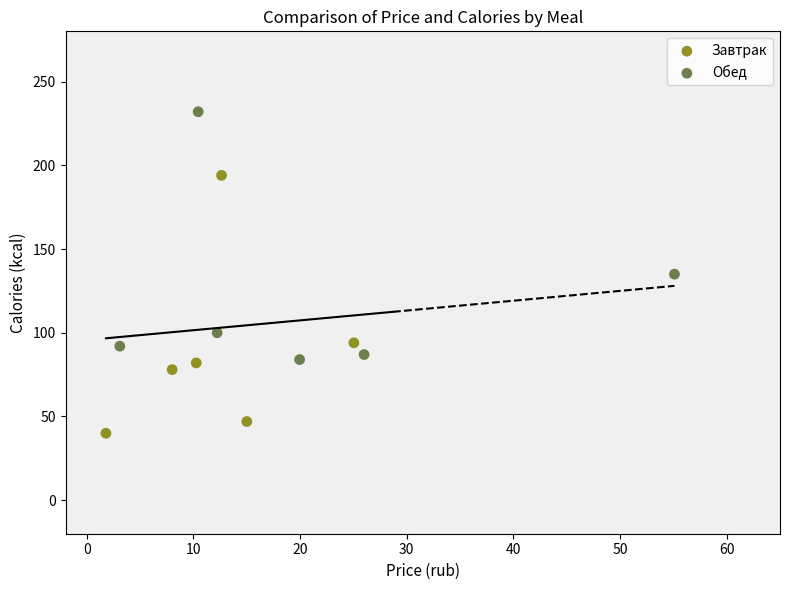

Which series contains the lowest Y value?

Завтрак